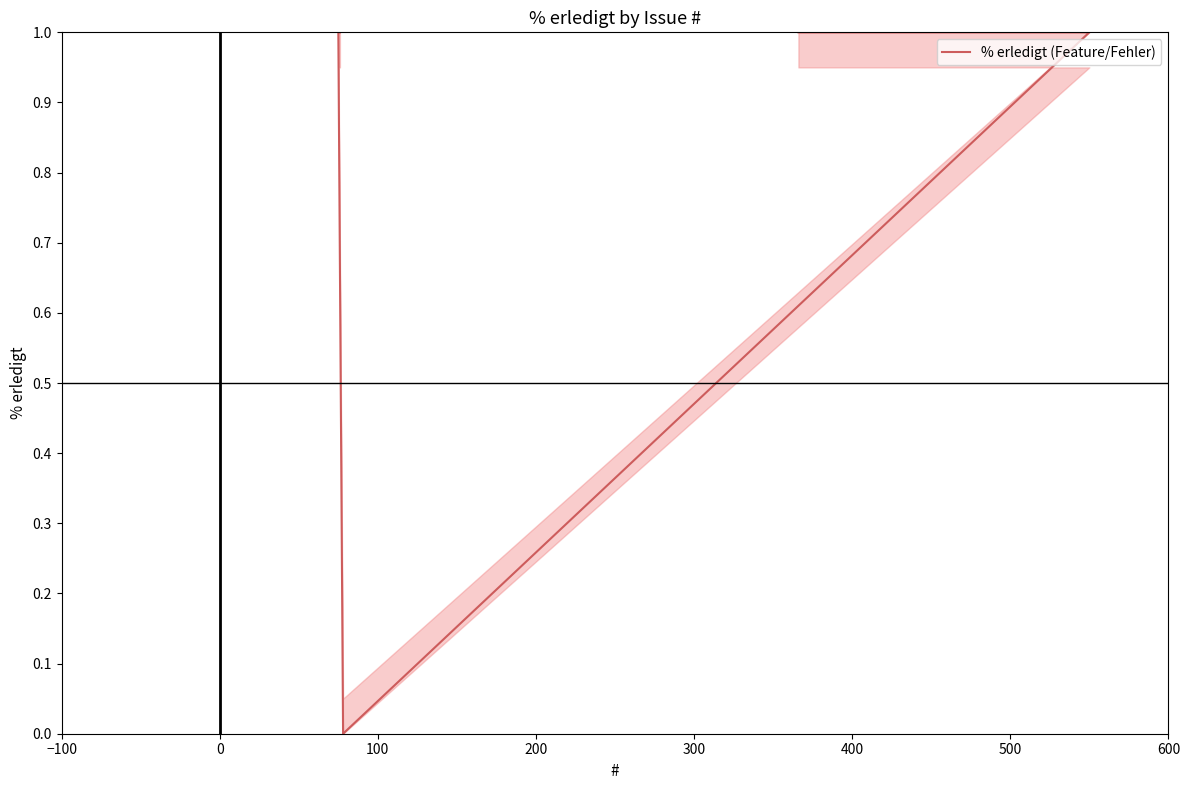

How many series are shown in this chart?

1